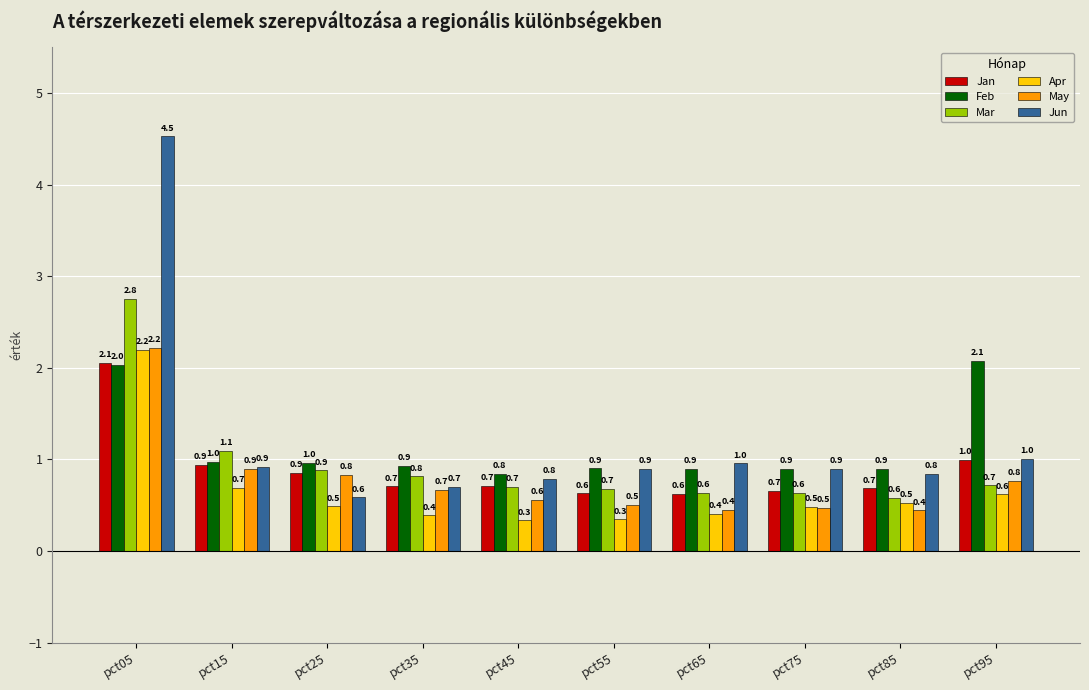

Reading left to right, extract all data points from this chart.

Jan: pct05=2.1	pct15=0.9	pct25=0.9	pct35=0.7	pct45=0.7	pct55=0.6	pct65=0.6	pct75=0.7	pct85=0.7	pct95=1.0
Feb: pct05=2.0	pct15=1.0	pct25=1.0	pct35=0.9	pct45=0.8	pct55=0.9	pct65=0.9	pct75=0.9	pct85=0.9	pct95=2.1
Mar: pct05=2.8	pct15=1.1	pct25=0.9	pct35=0.8	pct45=0.7	pct55=0.7	pct65=0.6	pct75=0.6	pct85=0.6	pct95=0.7
Apr: pct05=2.2	pct15=0.7	pct25=0.5	pct35=0.4	pct45=0.3	pct55=0.3	pct65=0.4	pct75=0.5	pct85=0.5	pct95=0.6
May: pct05=2.2	pct15=0.9	pct25=0.8	pct35=0.7	pct45=0.6	pct55=0.5	pct65=0.4	pct75=0.5	pct85=0.4	pct95=0.8
Jun: pct05=4.5	pct15=0.9	pct25=0.6	pct35=0.7	pct45=0.8	pct55=0.9	pct65=1.0	pct75=0.9	pct85=0.8	pct95=1.0